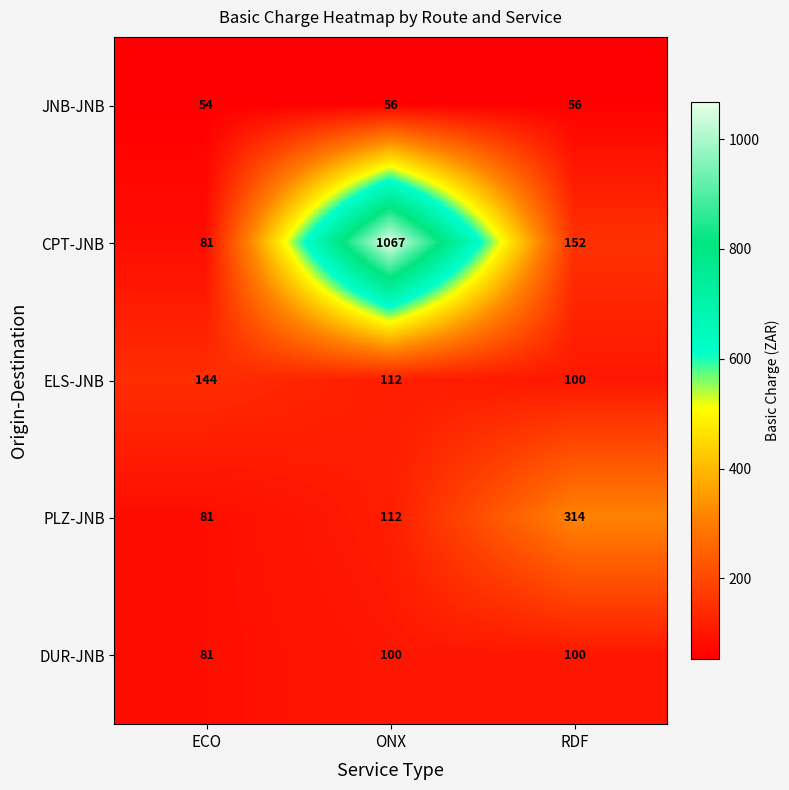

Reading right to left, what are all the values shown in this chart?

JNB-JNB: RDF=56	ONX=56	ECO=54
CPT-JNB: RDF=152	ONX=1067	ECO=81
ELS-JNB: RDF=100	ONX=112	ECO=144
PLZ-JNB: RDF=314	ONX=112	ECO=81
DUR-JNB: RDF=100	ONX=100	ECO=81